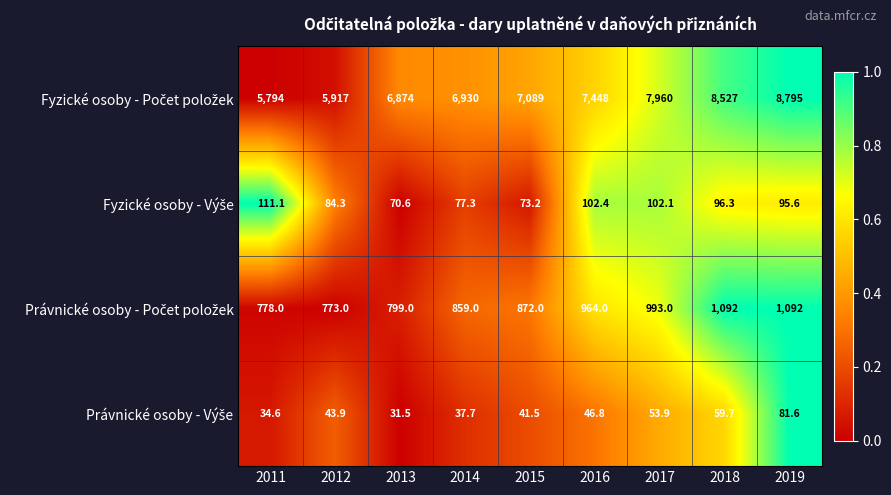

What is the total value across all series at 2011?

6717.7